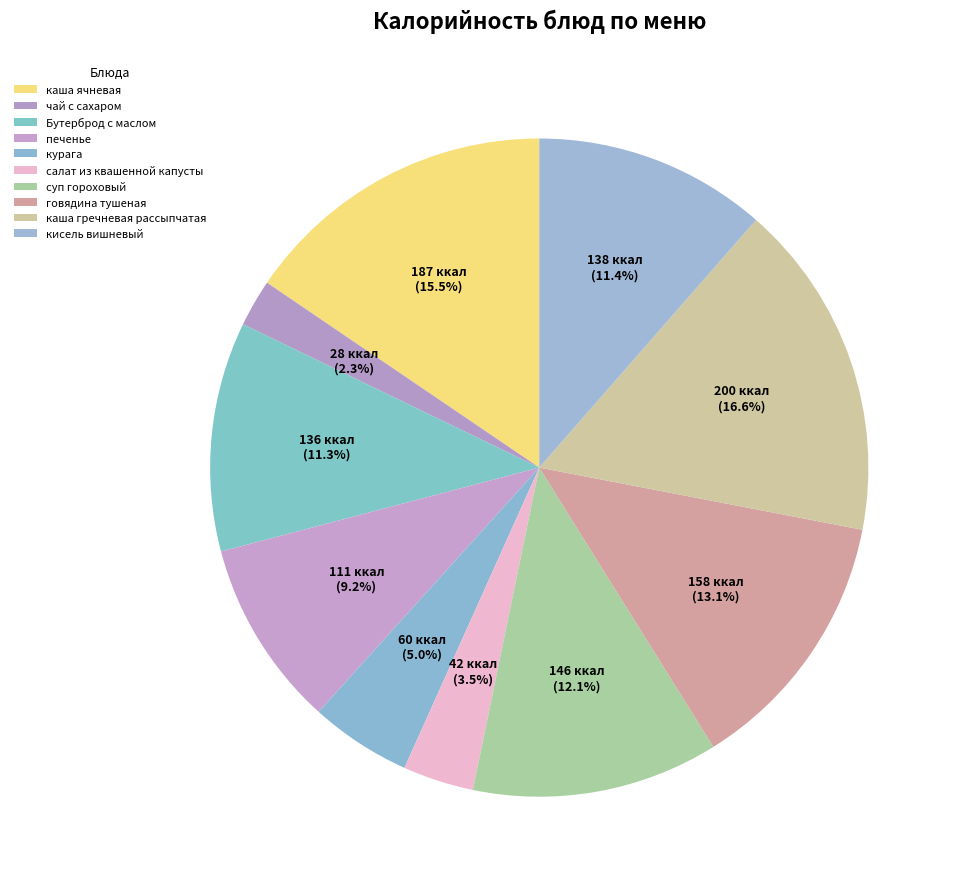

How many slices are in this pie chart?

10